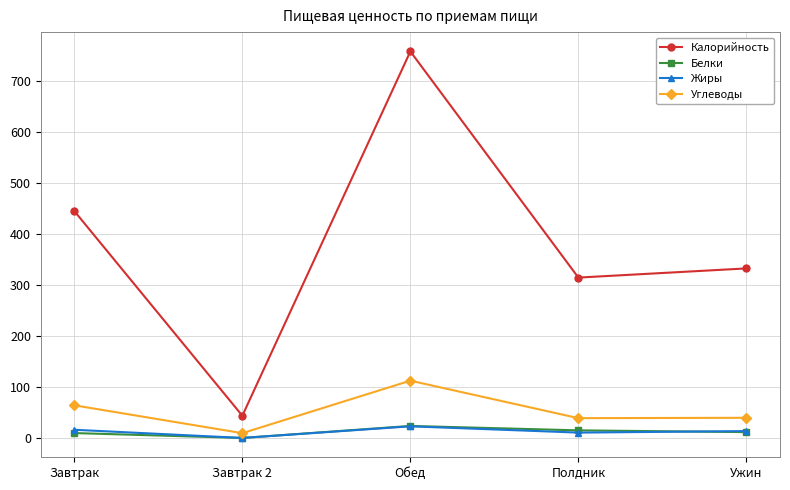

Which series changed the most between Завтрак 2 and Полдник?

Калорийность